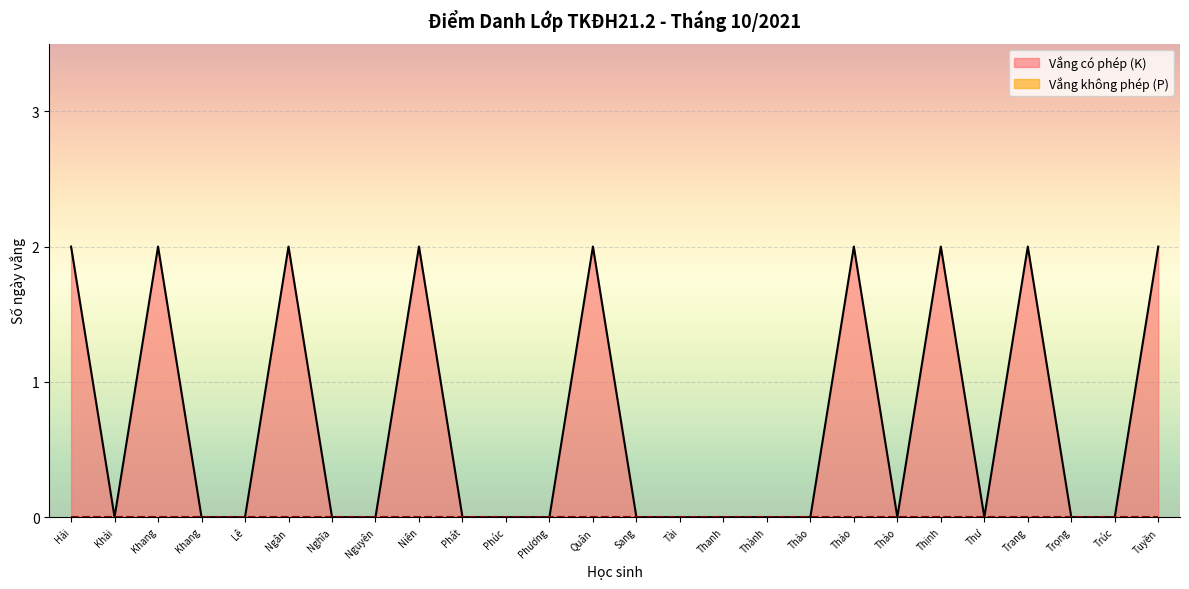

How many interior local peaks (higher than both neighbors) does the data have?

7